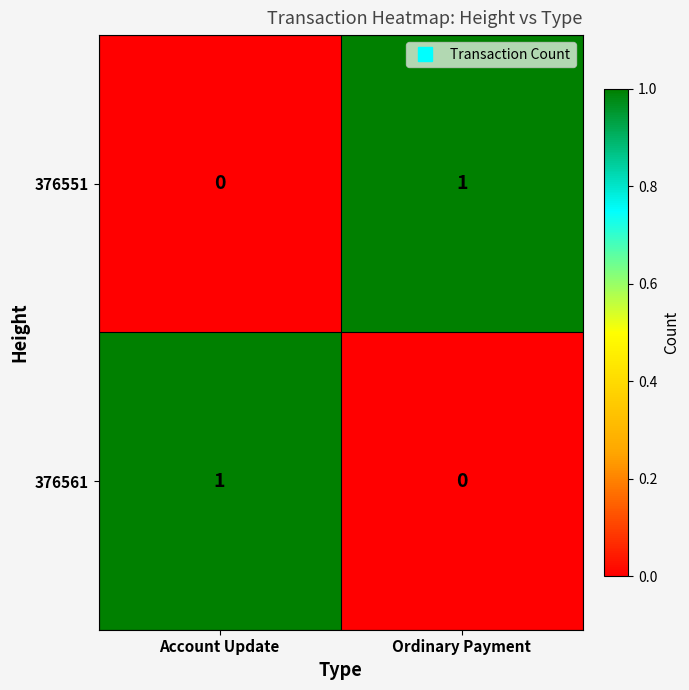

Reading right to left, extract all data points from this chart.

376551: 1	0
376561: 0	1